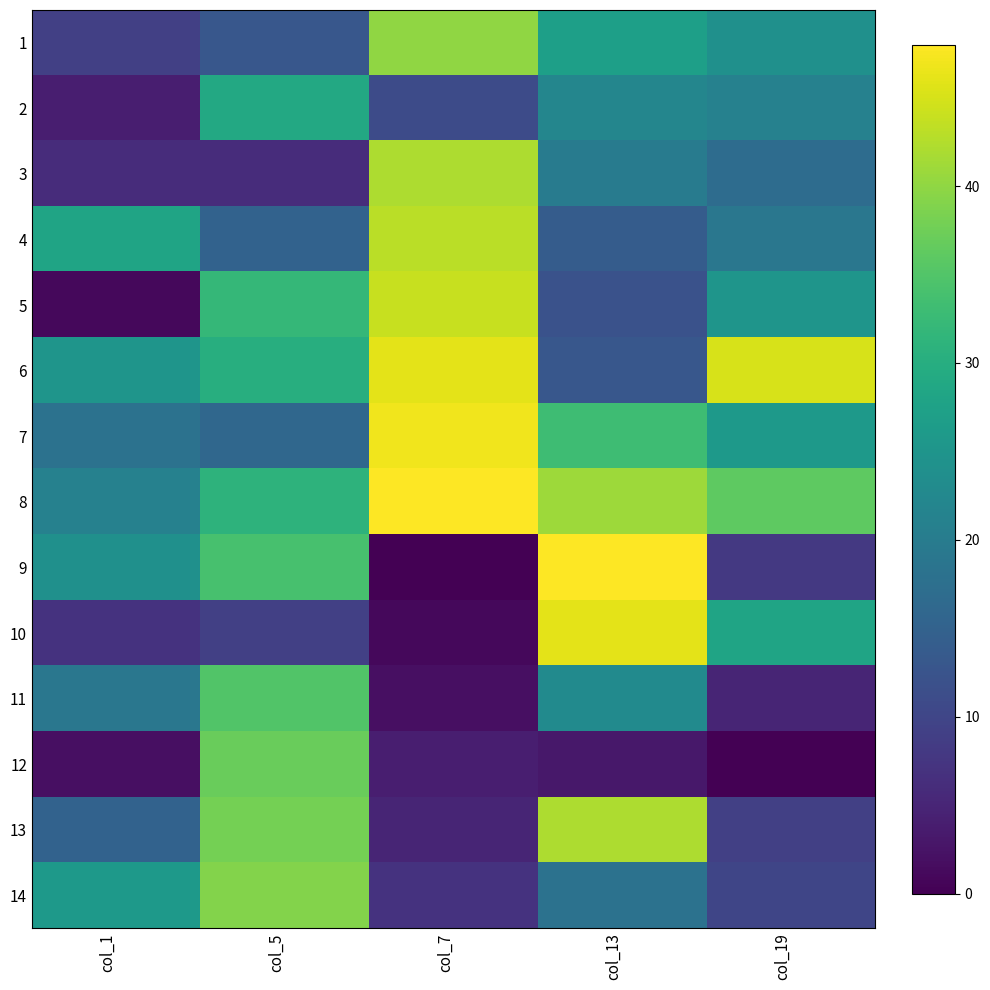

Which series has the largest total across all categories?

8